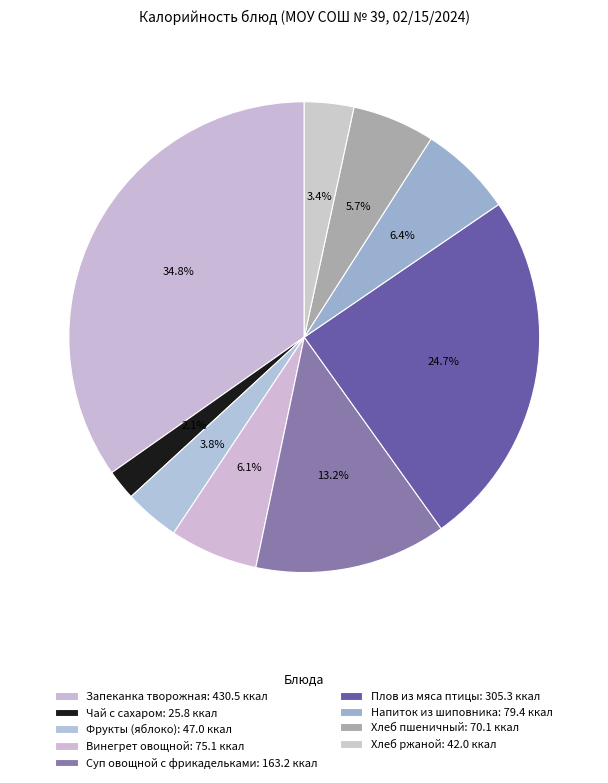

Rank the categories by value from highest to lowest.

Запеканка творожная, Плов из мяса птицы, Суп овощной с фрикадельками, Напиток из шиповника, Винегрет овощной, Хлеб пшеничный, Фрукты (яблоко), Хлеб ржаной, Чай с сахаром